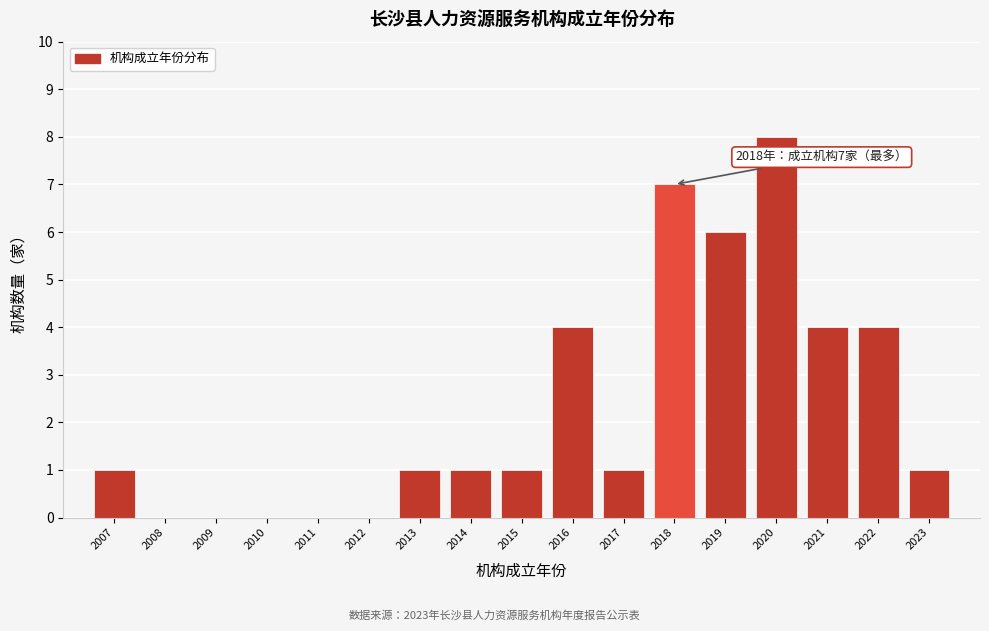

Reading left to right, extract all data points from this chart.

2007=1	2008=0	2009=0	2010=0	2011=0	2012=0	2013=1	2014=1	2015=1	2016=4	2017=1	2018=7	2019=6	2020=8	2021=4	2022=4	2023=1